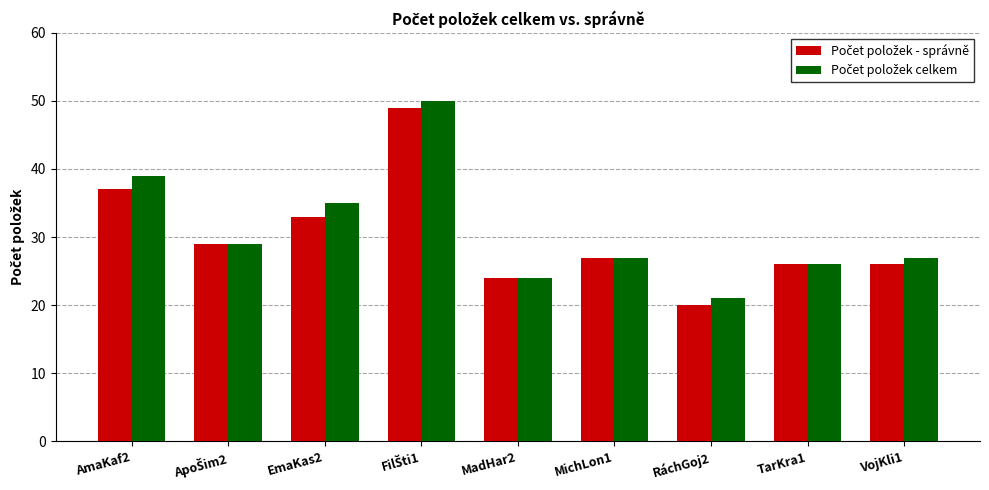

What is the total value across all series at MadHar2?

48